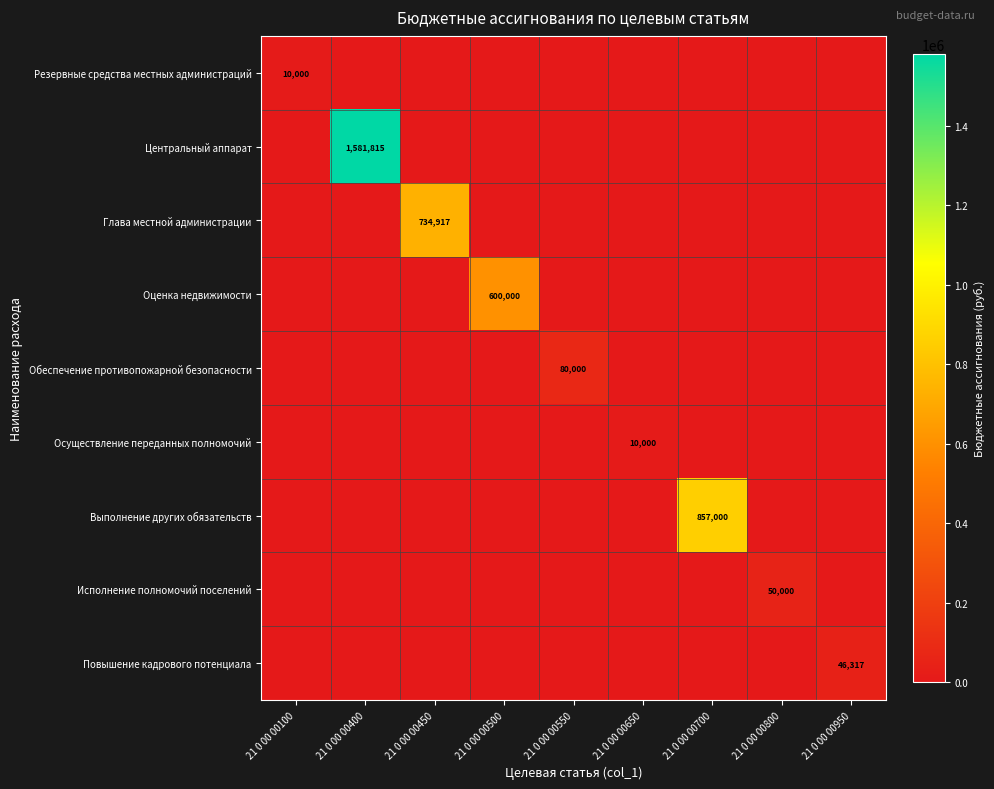

What value does the Выполнение других обязательств series have at 21 0 00 00700, to the nearest 50?

857000